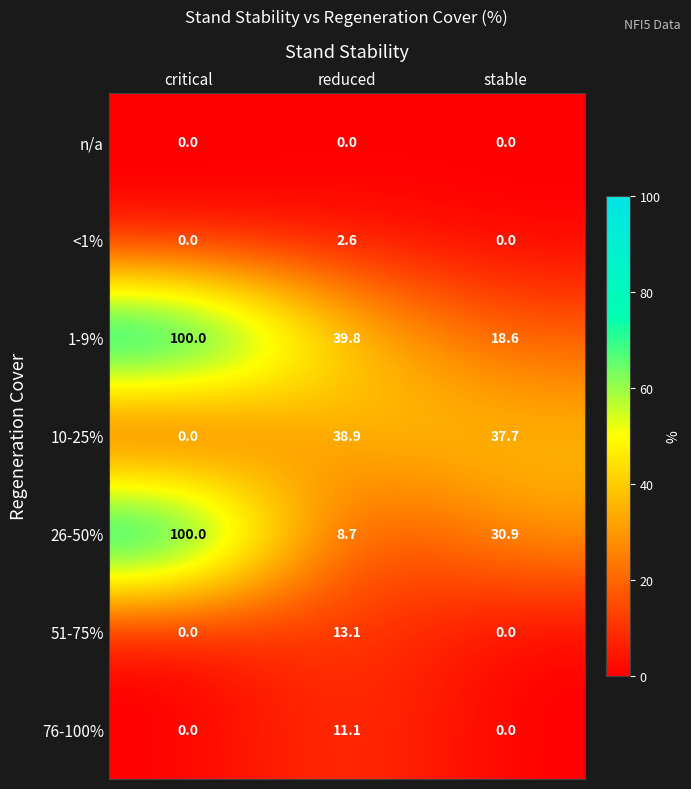

How many values in the <1% series exceed 0?

1